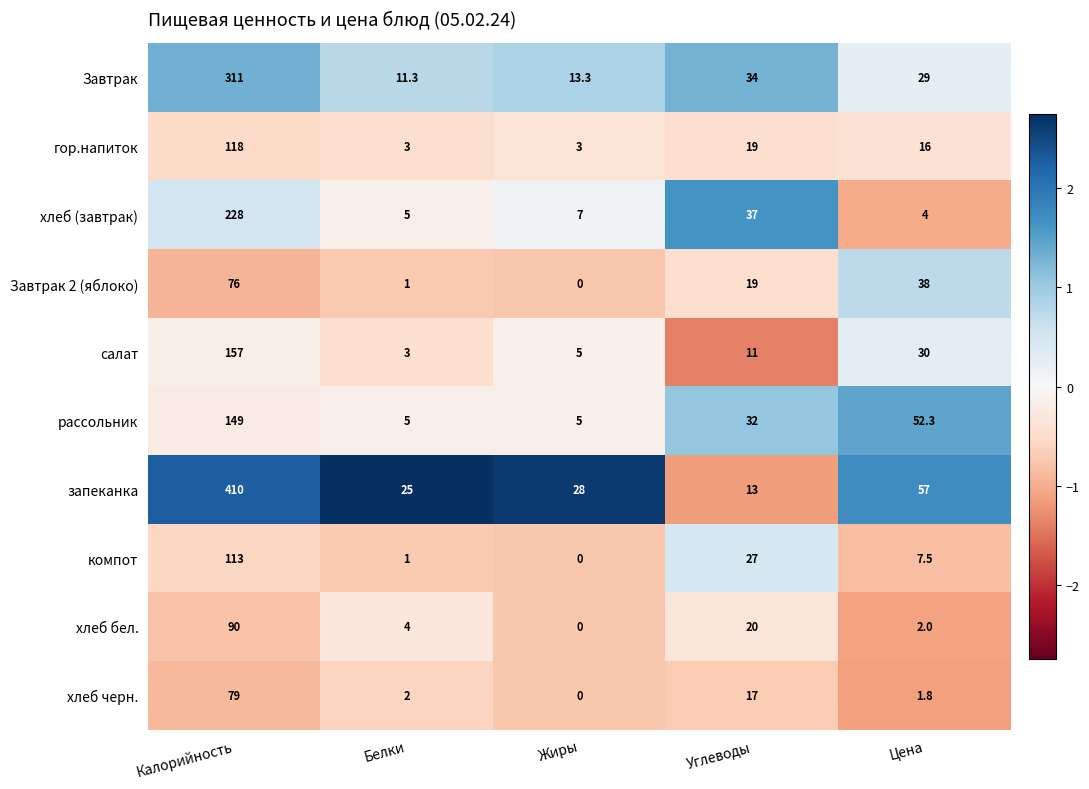

What is the spread (max minus min) of values at Углеводы?

26.0